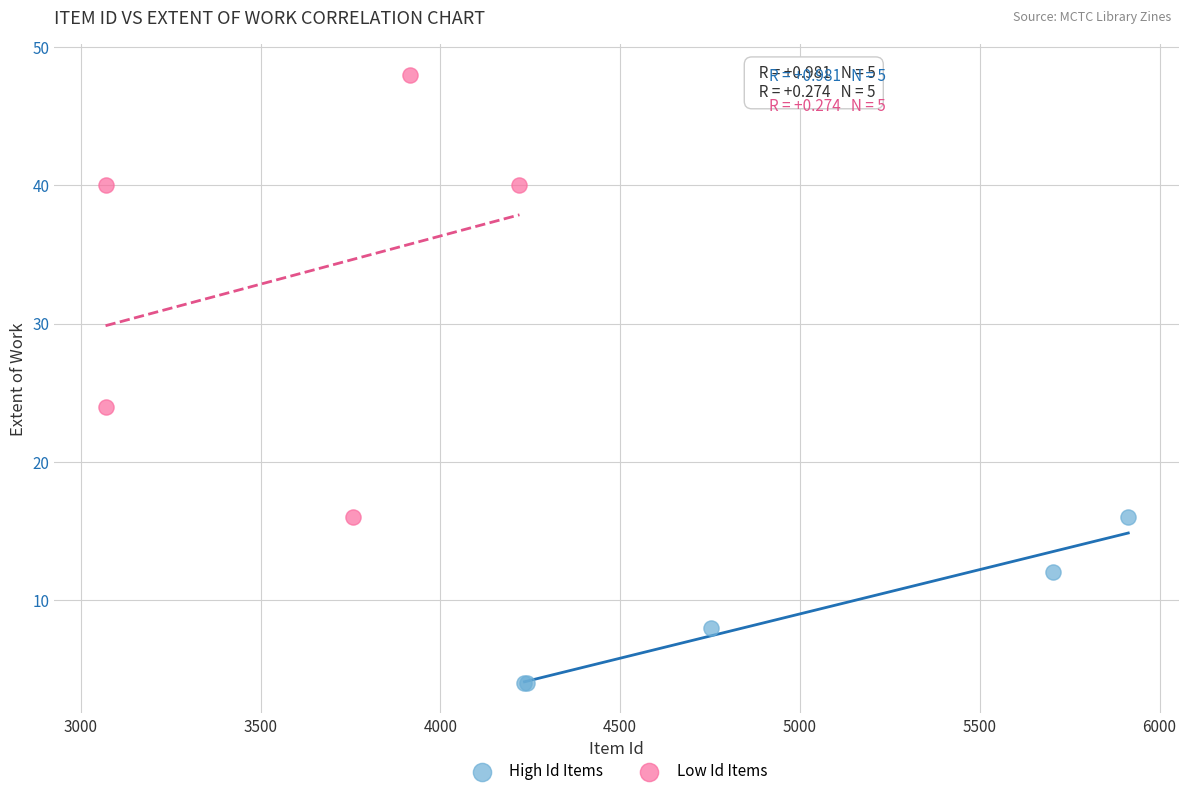

What are all the series names shown in the legend?

High Id Items, Low Id Items